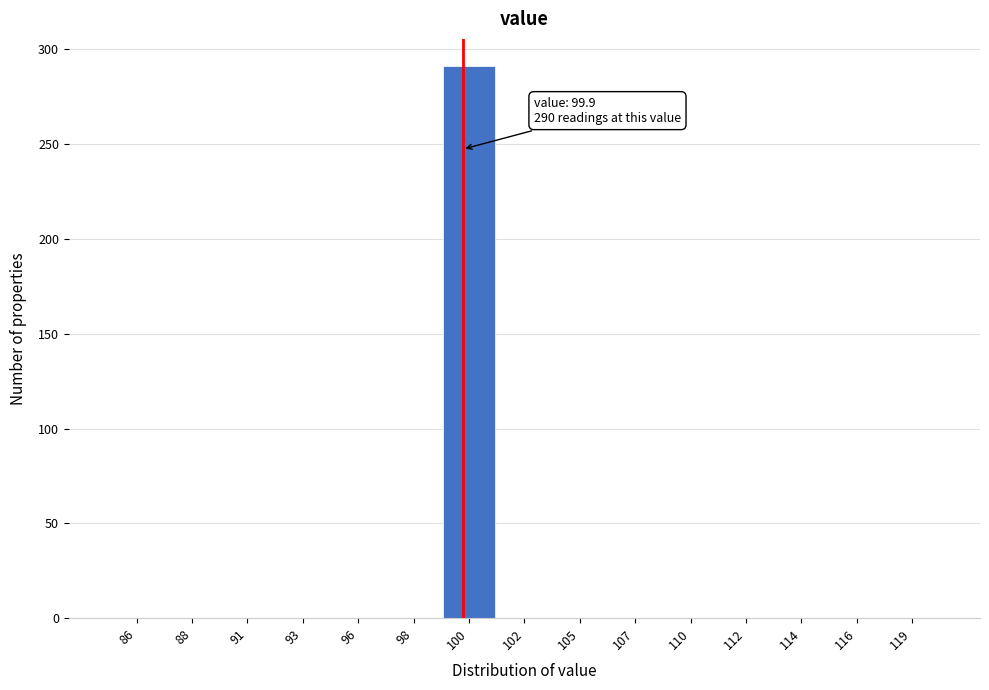

Reading right to left, extract all data points from this chart.

119=0	116=0	114=0	112=0	110=0	107=0	105=0	102=0	100=291	98=0	96=0	93=0	91=0	88=0	86=0